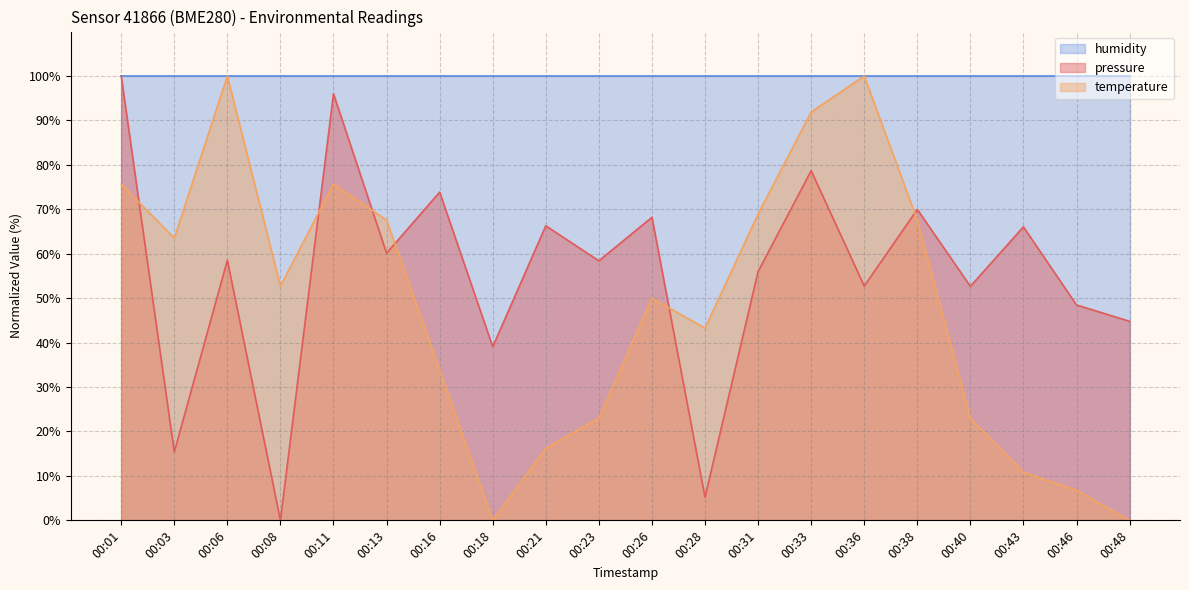

What is the maximum value shown in the chart?

100.0